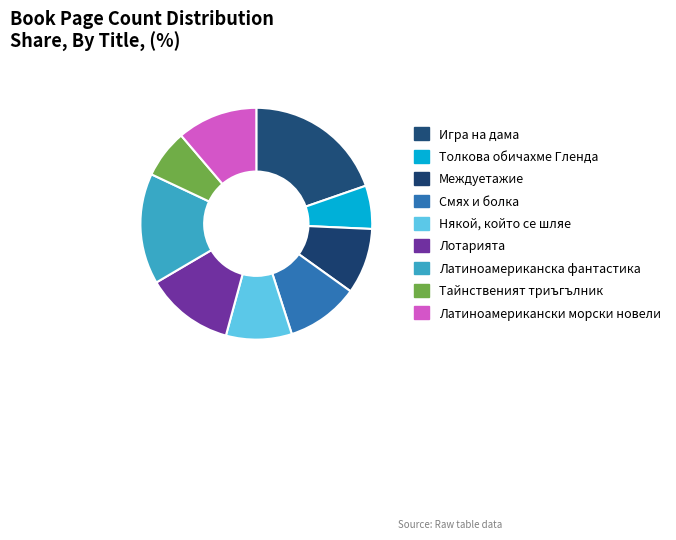

What is the ratio of the value at Някой, който се шляе to the value at Латиноамериканска фантастика?

0.6